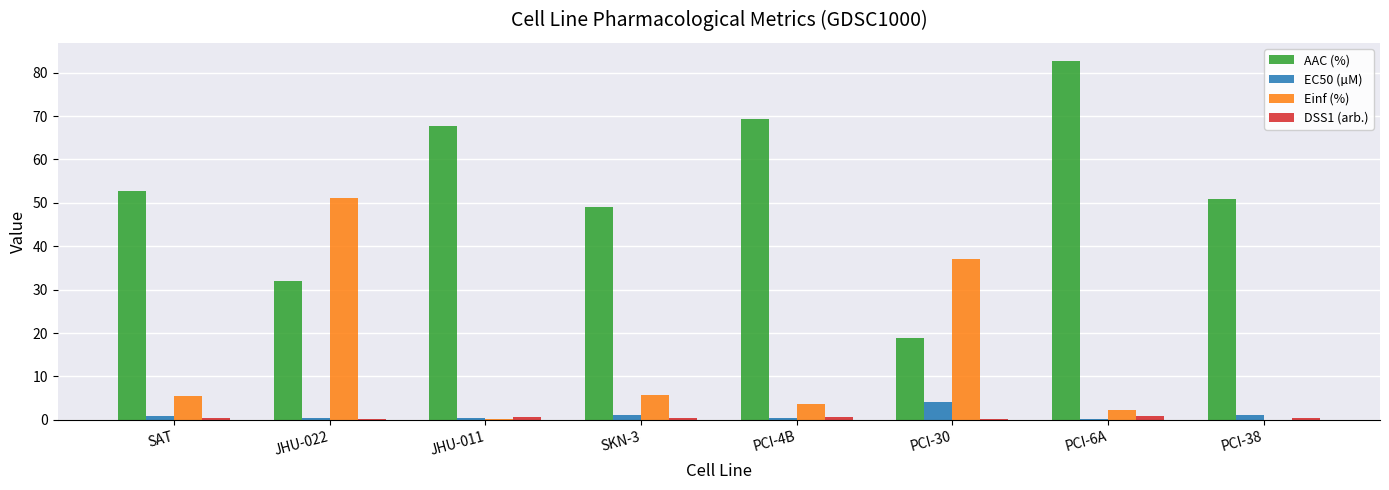

Which series has the largest total across all categories?

AAC (%)